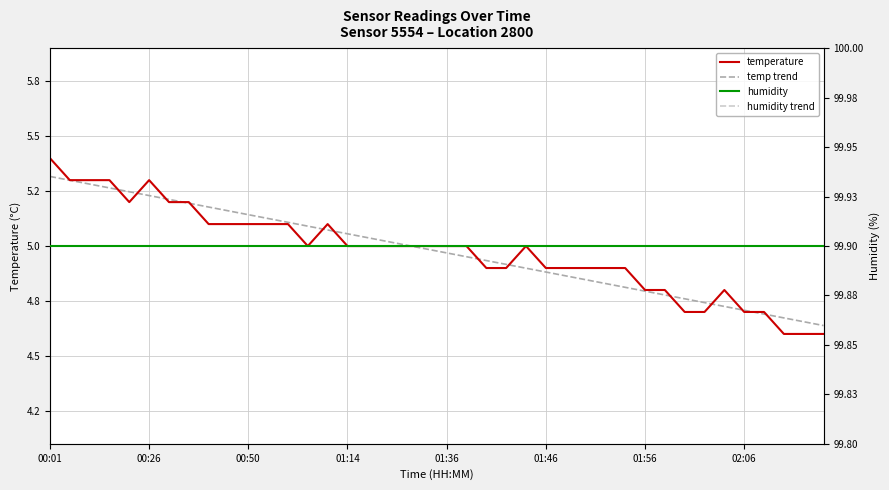

The humidity series shows 160.7 at 24. True or false?

False